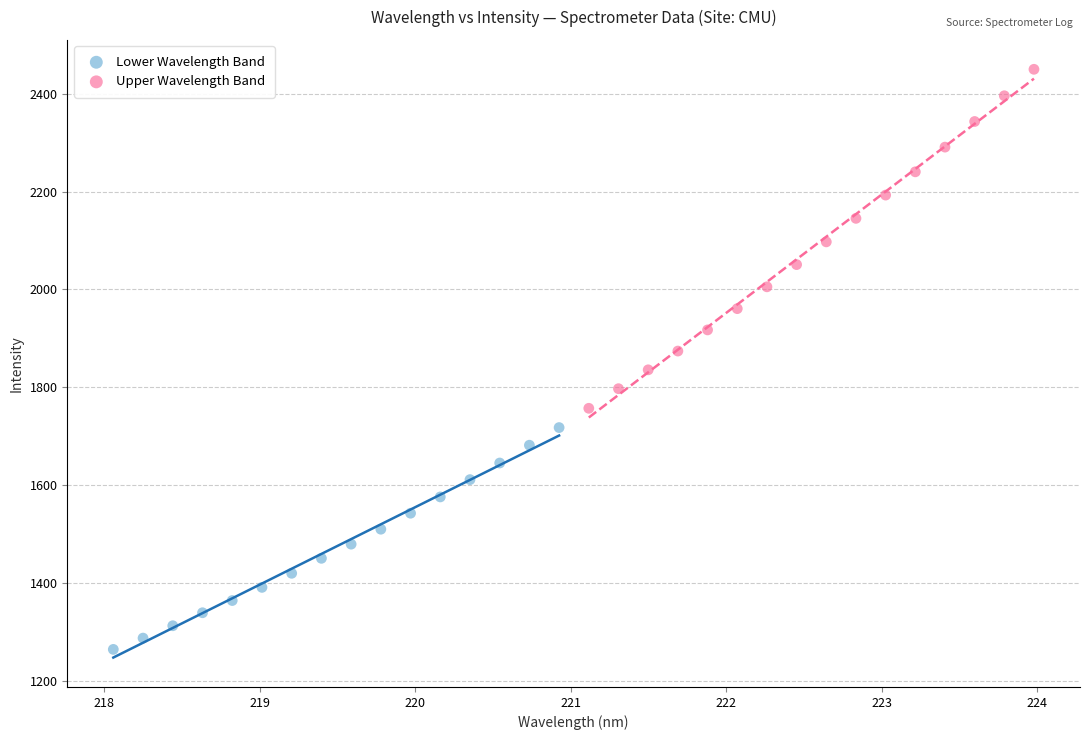

Which series contains the lowest Y value?

Lower Wavelength Band